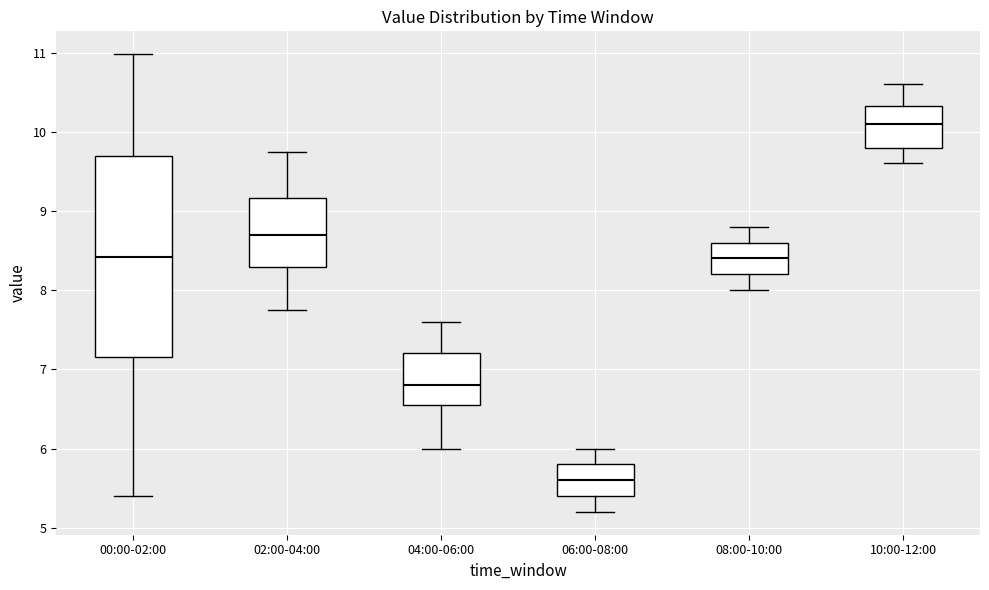

Reading left to right, transcribe this box plot: for each box, give where its median line is, the range the box spans, and where its two whiskers end, as read against the y-axis. The values are not printed on the chart, so give them approximately, as read against the axis.

00:00-02:00: median 8.4, box 7.2 to 9.7, whiskers 5.4 to 11.0
02:00-04:00: median 8.7, box 8.3 to 9.2, whiskers 7.8 to 9.8
04:00-06:00: median 6.8, box 6.6 to 7.2, whiskers 6.0 to 7.6
06:00-08:00: median 5.6, box 5.4 to 5.8, whiskers 5.2 to 6.0
08:00-10:00: median 8.4, box 8.2 to 8.6, whiskers 8.0 to 8.8
10:00-12:00: median 10.1, box 9.8 to 10.3, whiskers 9.6 to 10.6